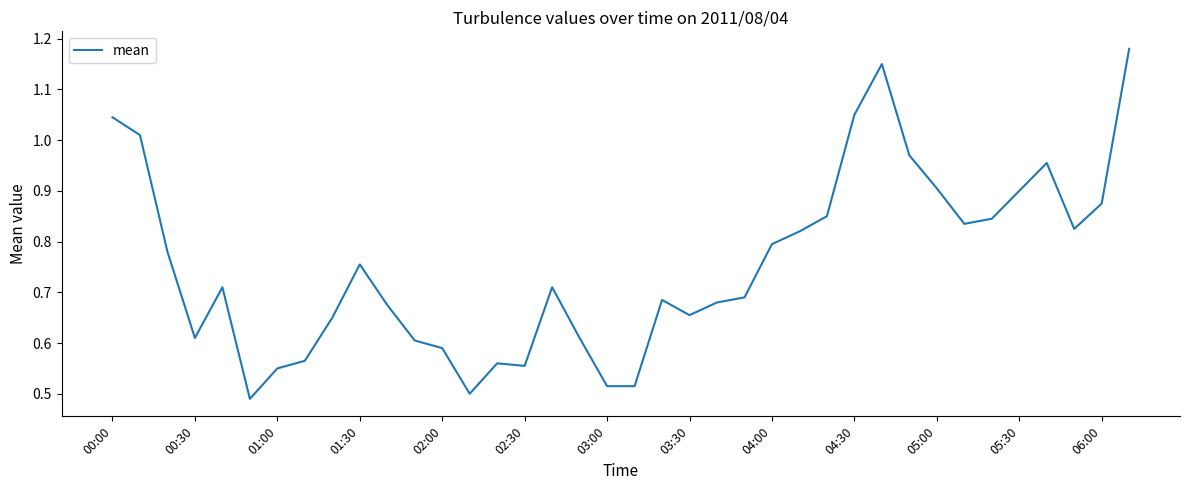

How many lines are shown in the chart?

1